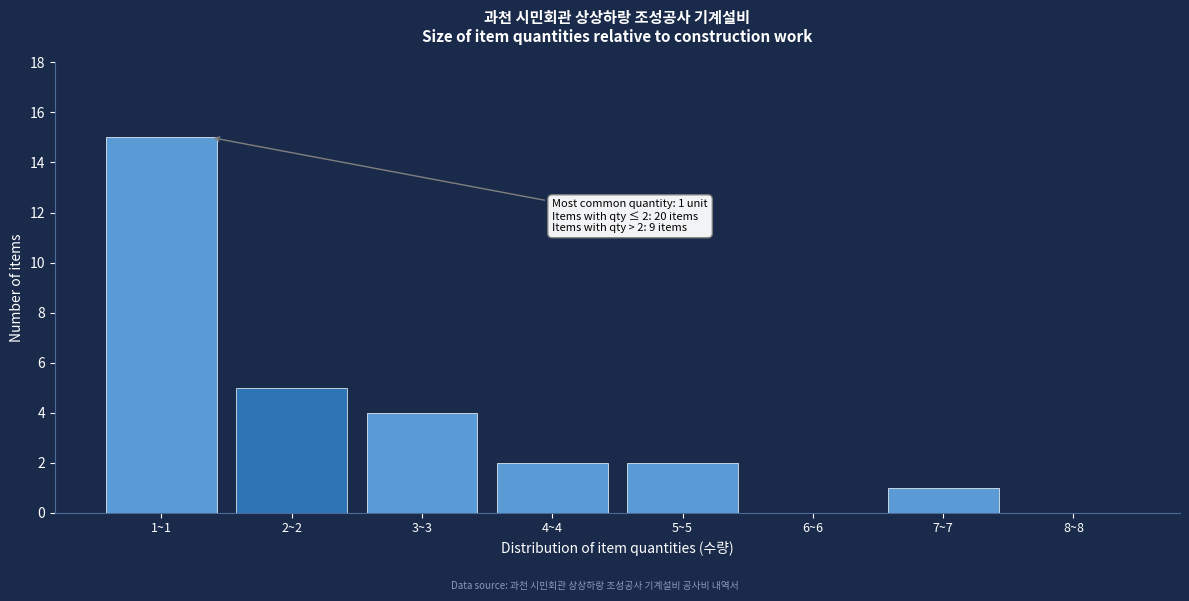

Reading right to left, transcribe all the data shown in this chart.

8~8=0	7~7=1	6~6=0	5~5=2	4~4=2	3~3=4	2~2=5	1~1=15